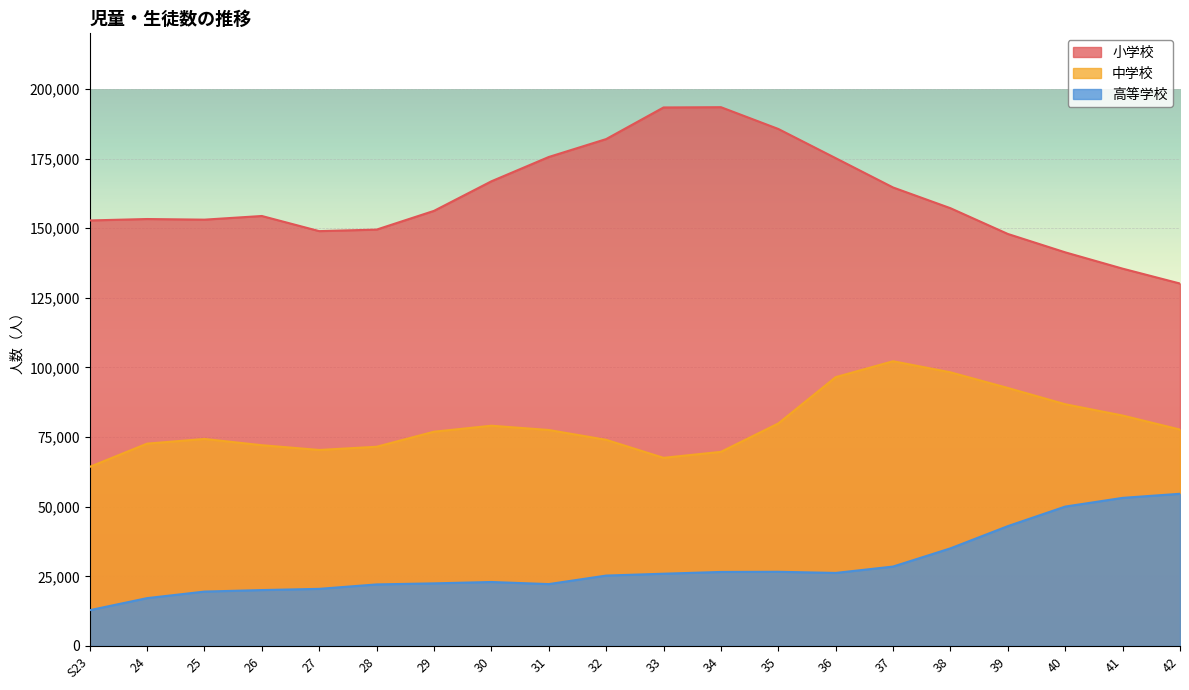

What is the difference between the 小学校 values at 27 and 41?

13474